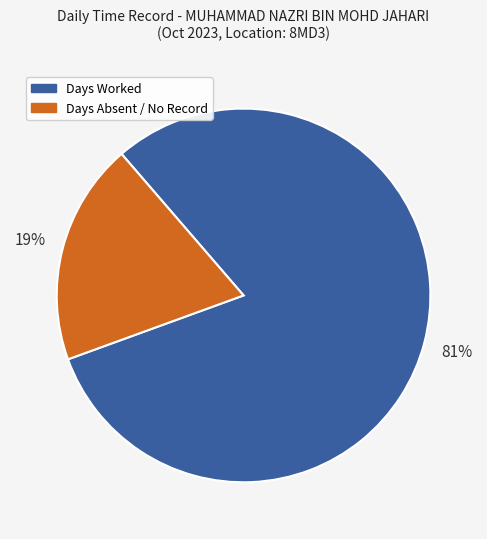

Count the number of slices in the pie.

2